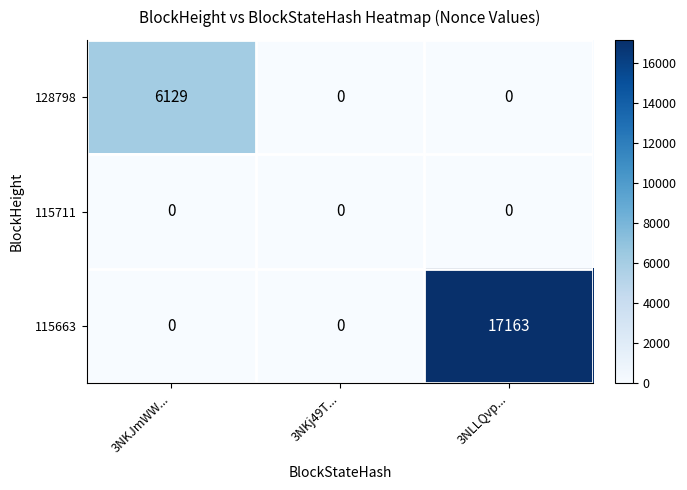

Rank the series by their maximum value, from highest to lowest.

115663, 128798, 115711